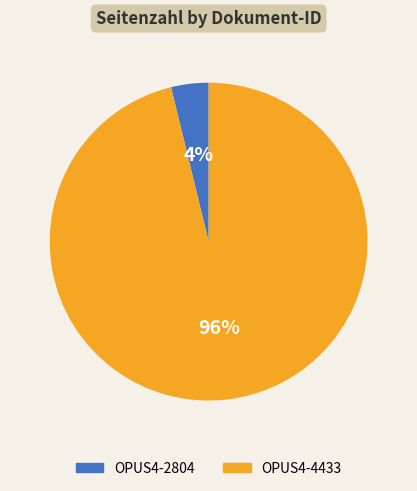

To the nearest percent, what is the combined percentage of OPUS4-4433 and OPUS4-2804?

100%